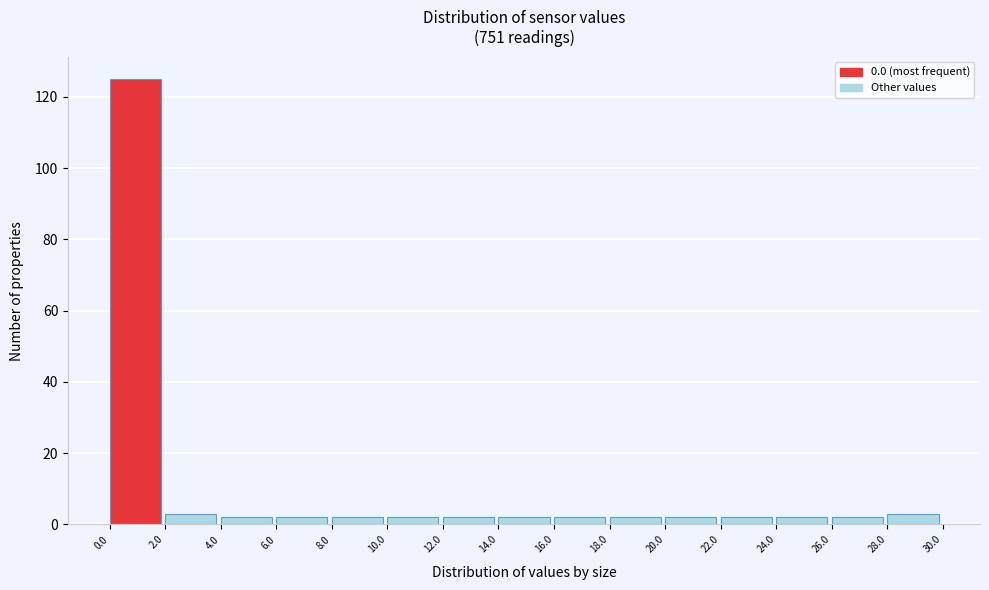

Which range on the x-axis has the tallest bar?

0.0 to 2.0